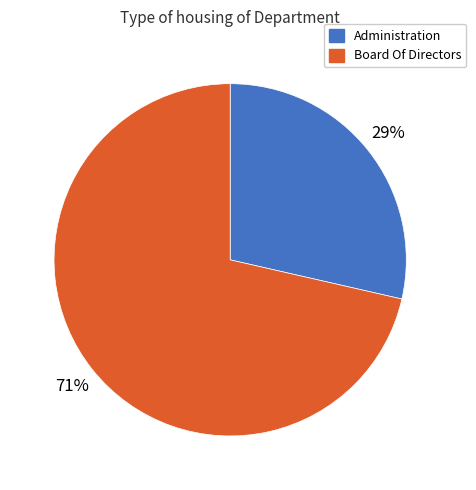

To the nearest percent, what is the combined percentage of Administration and Board Of Directors?

100%